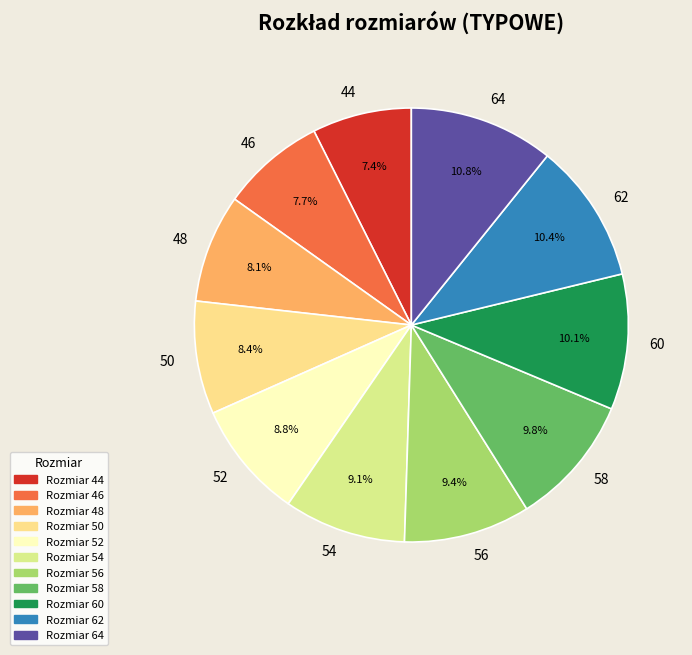

Does 56 account for over 50% of the chart?

No